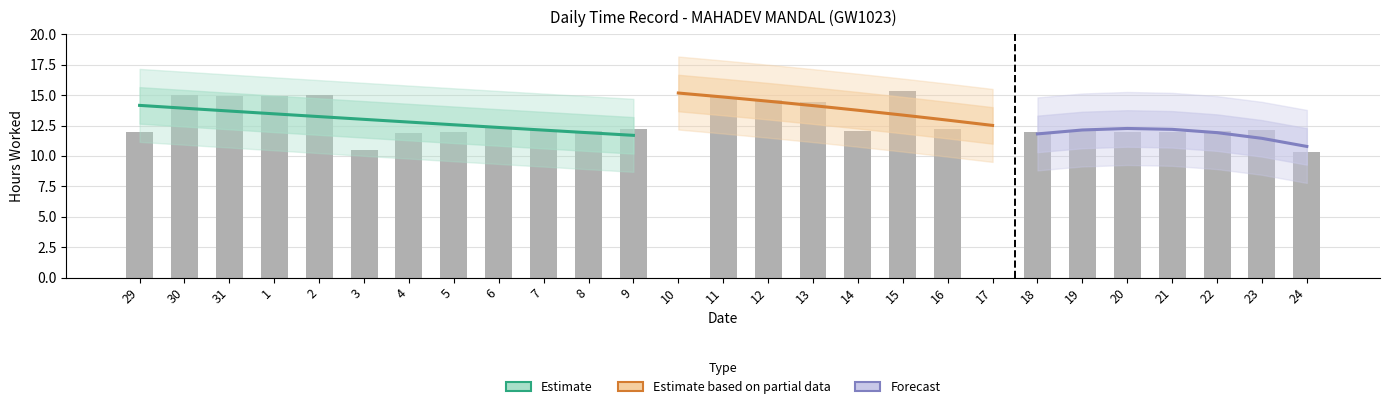

Reading left to right, extract all data points from this chart.

11.9	15.0	14.9	14.9	15.0	10.5	11.9	12.0	12.3	12.1	12.0	12.2	0.0	14.8	14.6	14.4	12.1	15.3	12.2	0.0	12.0	12.1	12.0	12.0	12.0	12.1	10.4